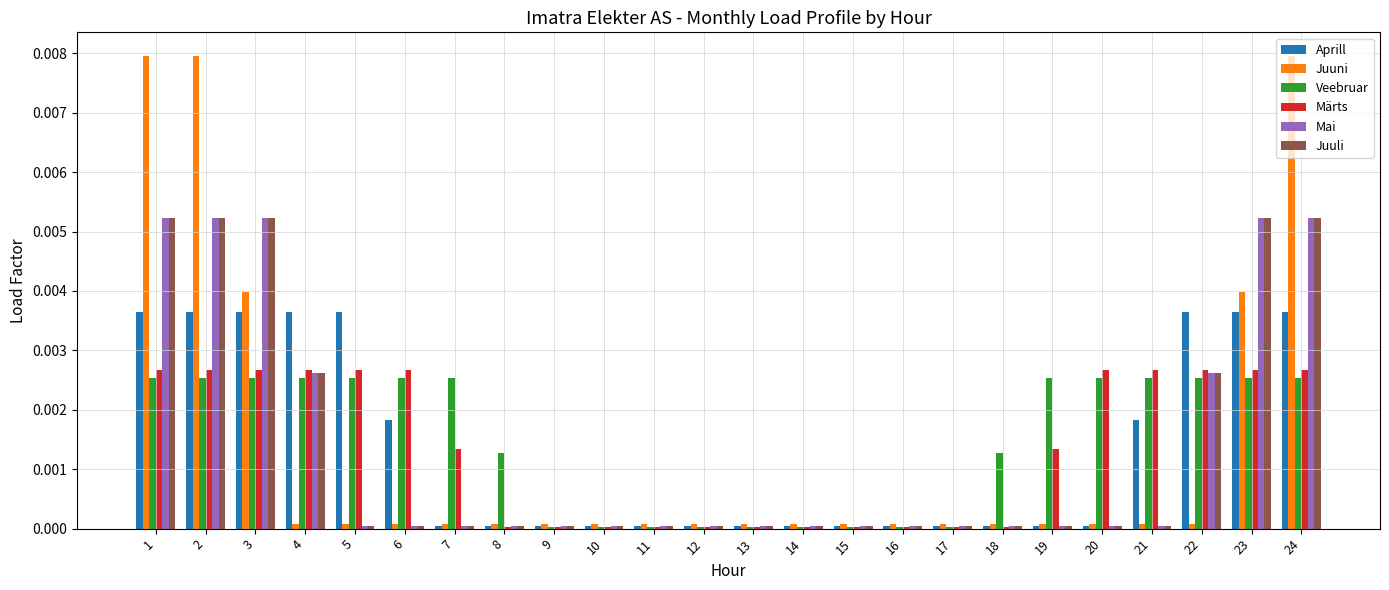

What are all the series names shown in the legend?

Aprill, Juuni, Veebruar, Märts, Mai, Juuli